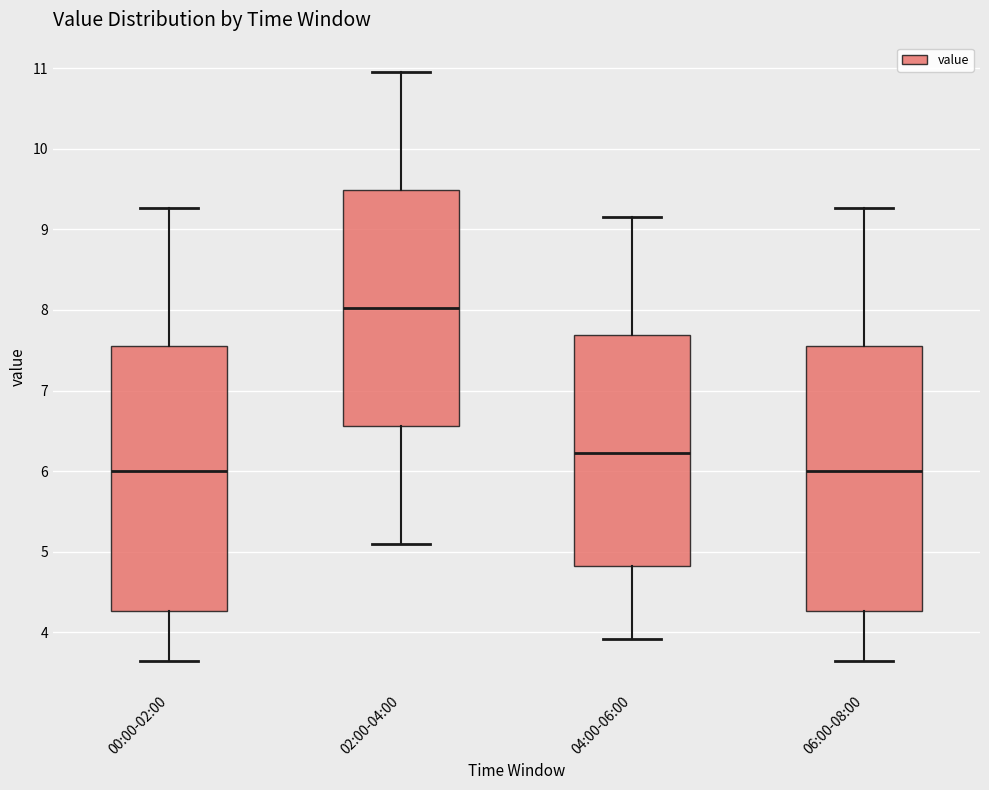

Reading left to right, transcribe this box plot: for each box, give where its median line is, the range the box spans, and where its two whiskers end, as read against the y-axis. The values are not printed on the chart, so give them approximately, as read against the axis.

00:00-02:00: median 6.0, box 4.3 to 7.6, whiskers 3.7 to 9.3
02:00-04:00: median 8.0, box 6.6 to 9.5, whiskers 5.1 to 11.0
04:00-06:00: median 6.2, box 4.8 to 7.7, whiskers 3.9 to 9.2
06:00-08:00: median 6.0, box 4.3 to 7.6, whiskers 3.7 to 9.3